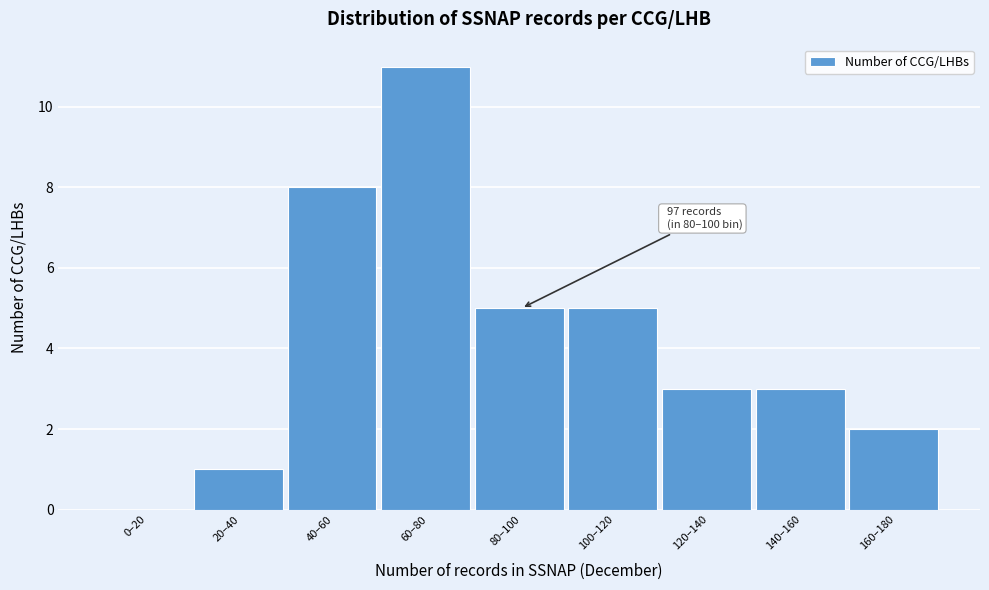

Reading right to left, transcribe all the data shown in this chart.

160–180=2	140–160=3	120–140=3	100–120=5	80–100=5	60–80=11	40–60=8	20–40=1	0–20=0